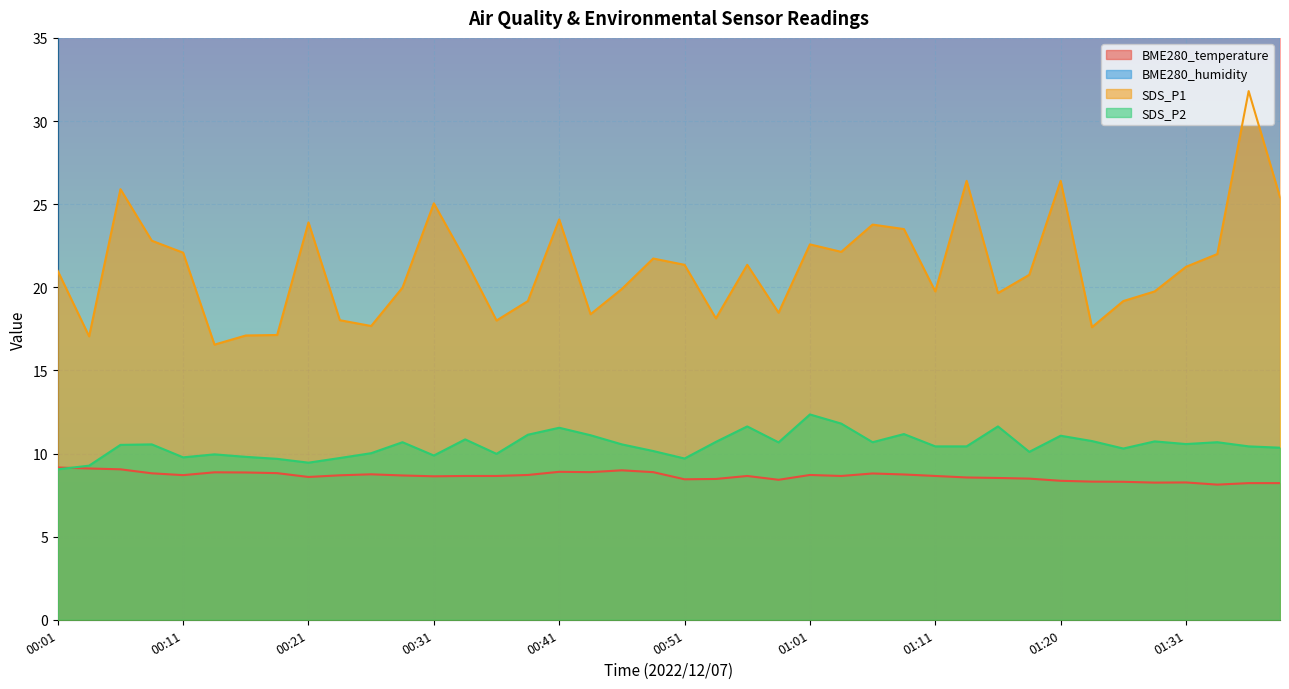

At which category does the chart reach its peak across all series?

01:36